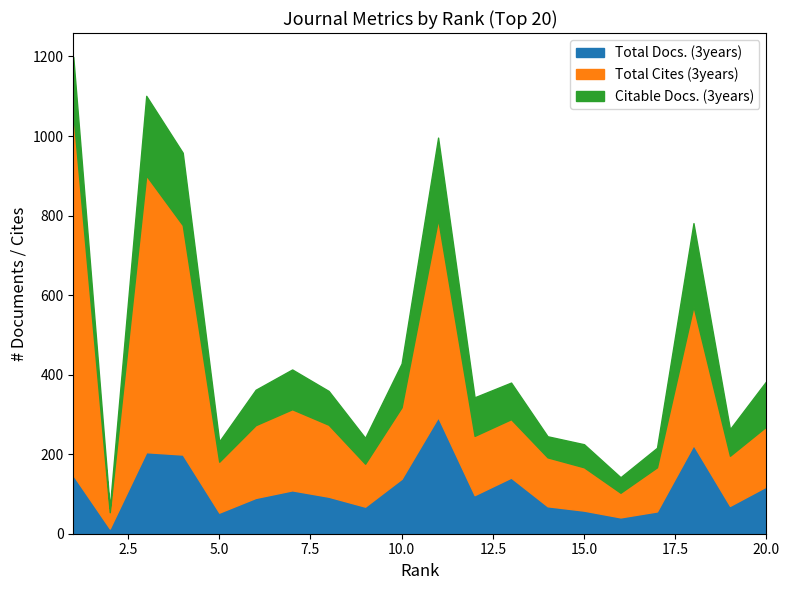

True or false: Total Docs. (3years) and Total Cites (3years) cross at least once.

False